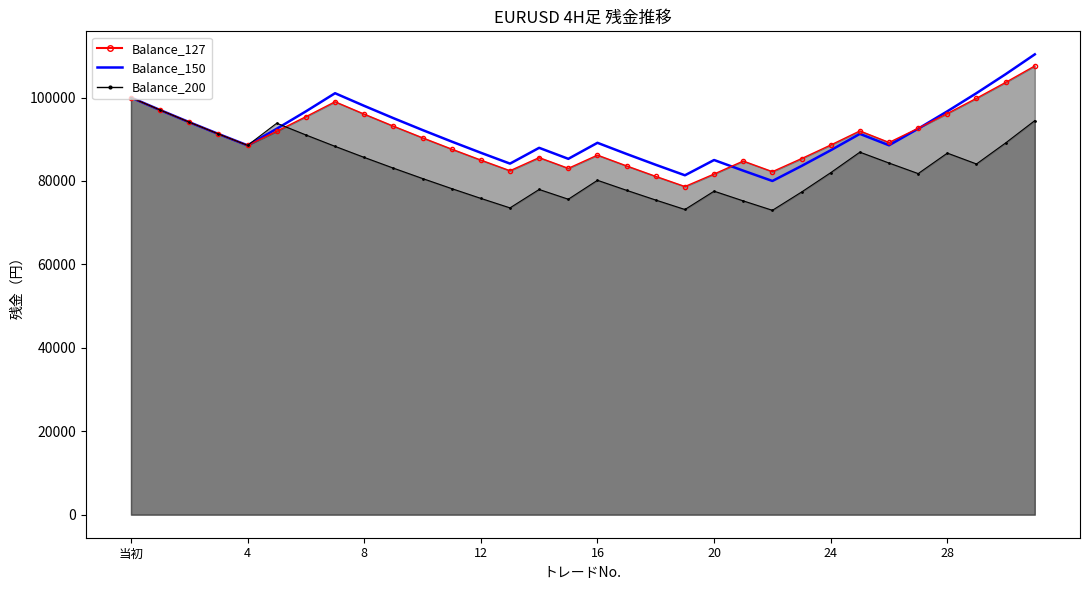

What is the maximum value shown in the chart?

110343.7